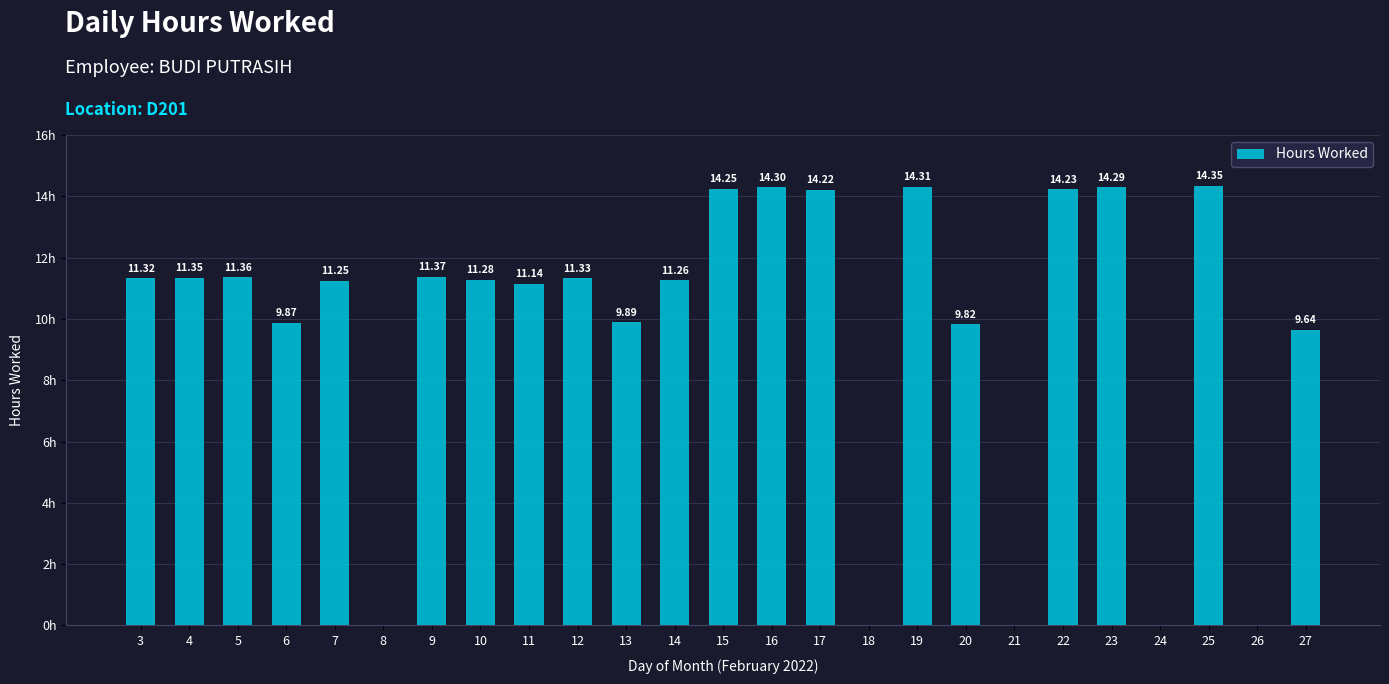

What is the difference between the maximum and second lowest values?

14.3